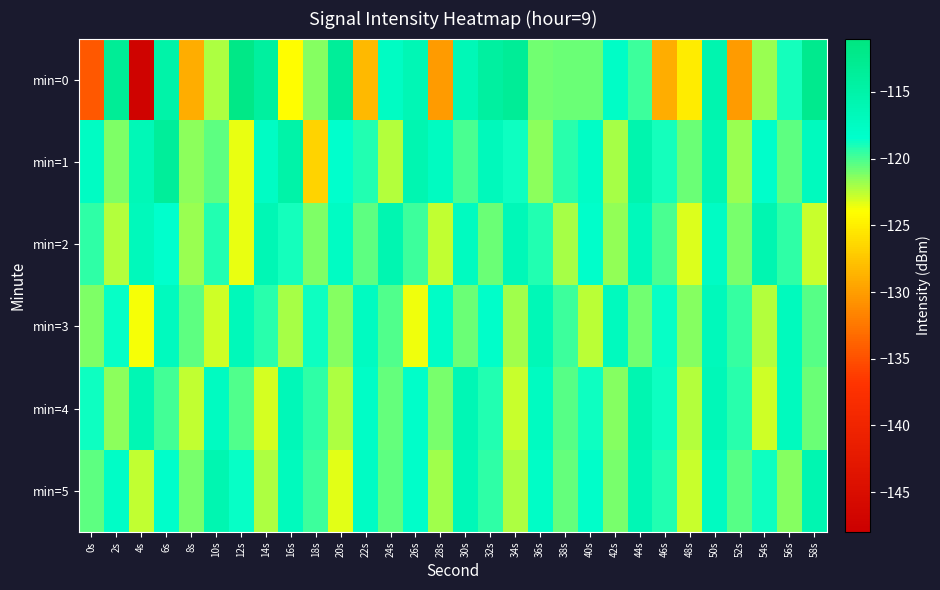

Which label corresponds to the largest value in the chart?

12s